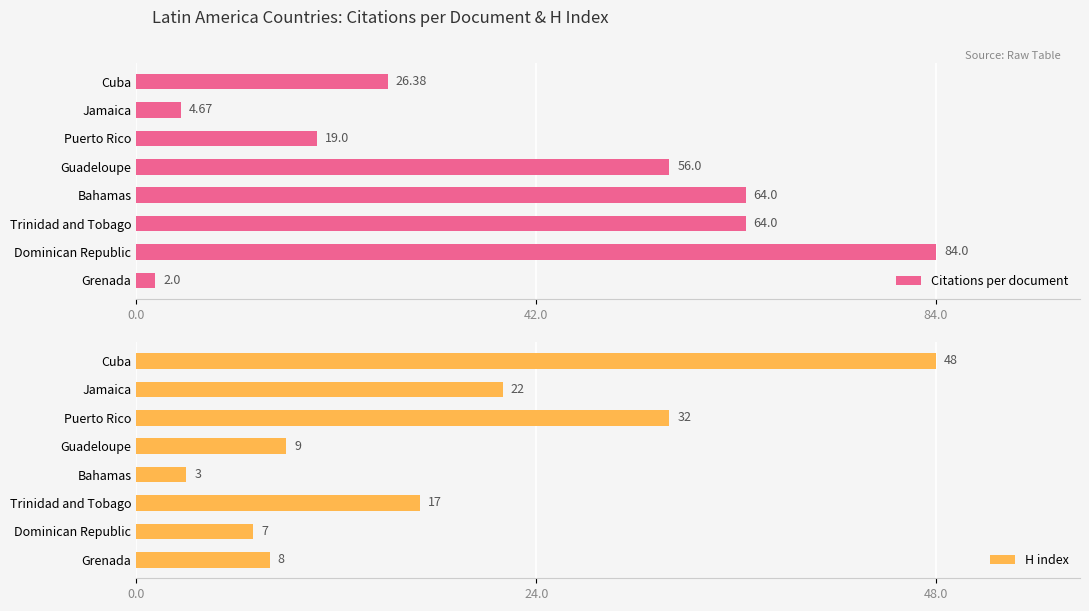

What is the difference between the second highest and minimum values in the Citations per document series?

62.0